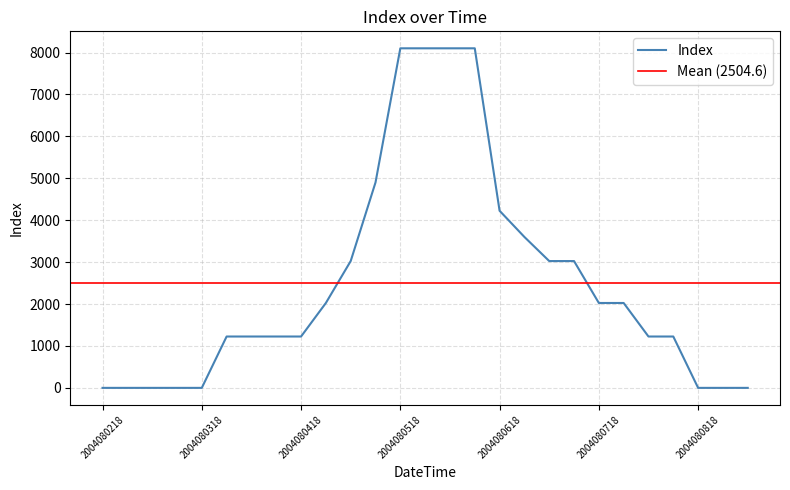

Reading left to right, list all the values displayed in this chart.

2004080218=0	2004080300=0	2004080306=0	2004080312=0	2004080318=0	2004080400=1225	2004080406=1225	2004080412=1225	2004080418=1225	2004080500=2025	2004080506=3025	2004080512=4900	2004080518=8100	2004080600=8100	2004080606=8100	2004080612=8100	2004080618=4225	2004080700=3600	2004080706=3025	2004080712=3025	2004080718=2025	2004080800=2025	2004080806=1225	2004080812=1225	2004080818=0	2004080900=0	2004080906=0